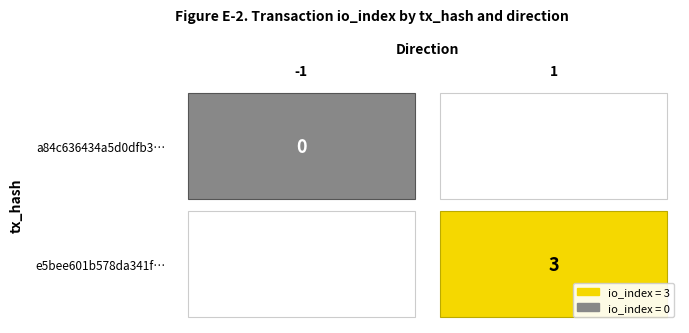

Reading left to right, transcribe all the data shown in this chart.

a84c636434a5d0dfb3360700c79a27d60ec1575: -1	0
e5bee601b578da341f85118c5d9cfa482e37642: 1	3